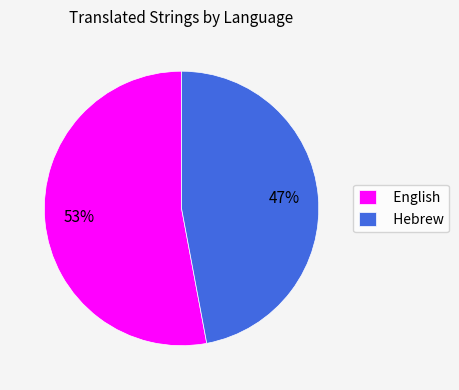

To the nearest percent, what percentage of the pie is Hebrew?

47%